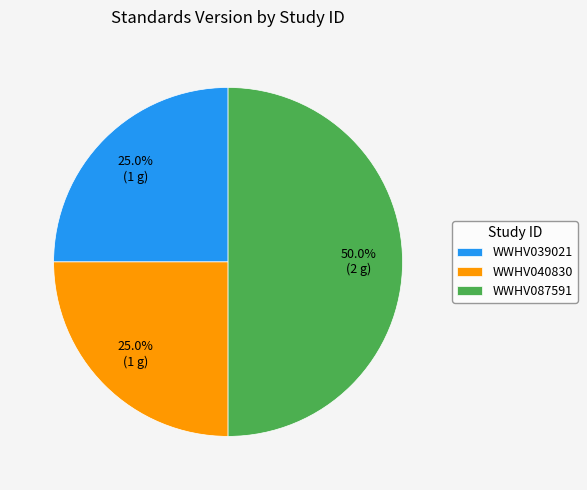

Does WWHV040830 account for over 50% of the chart?

No